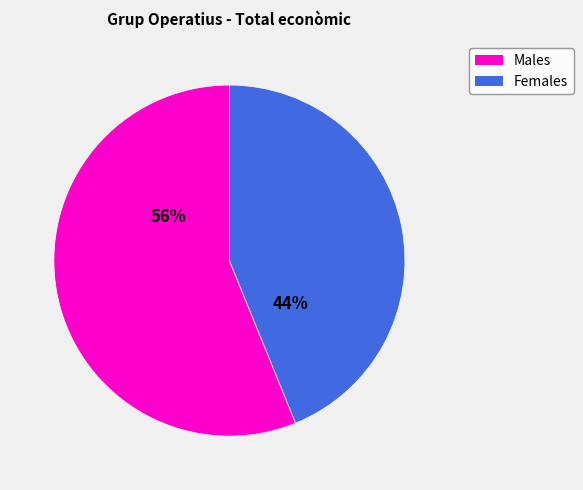

To the nearest percent, what is the average slice percentage?

50%